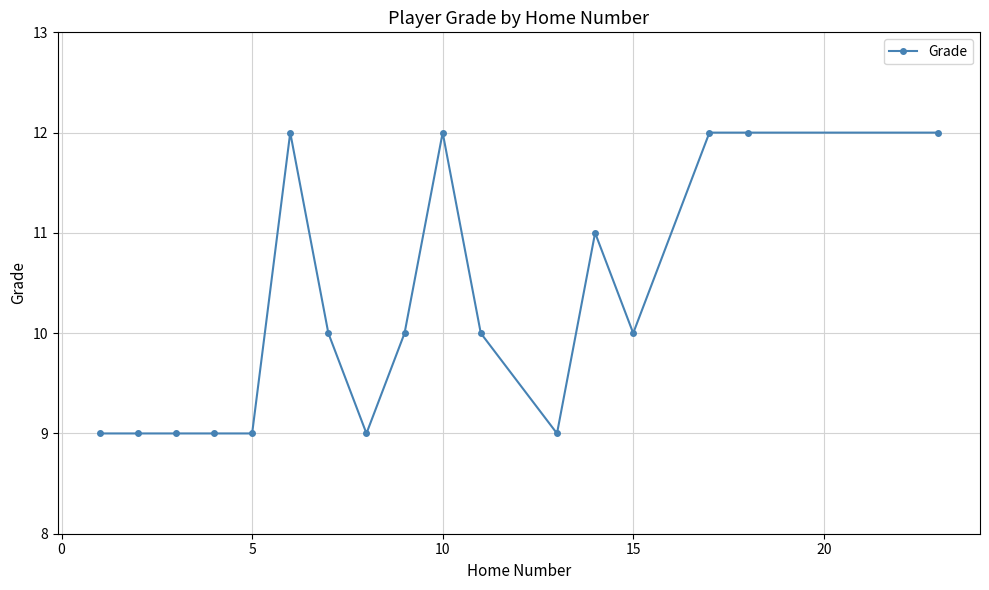

What is the average value?

10